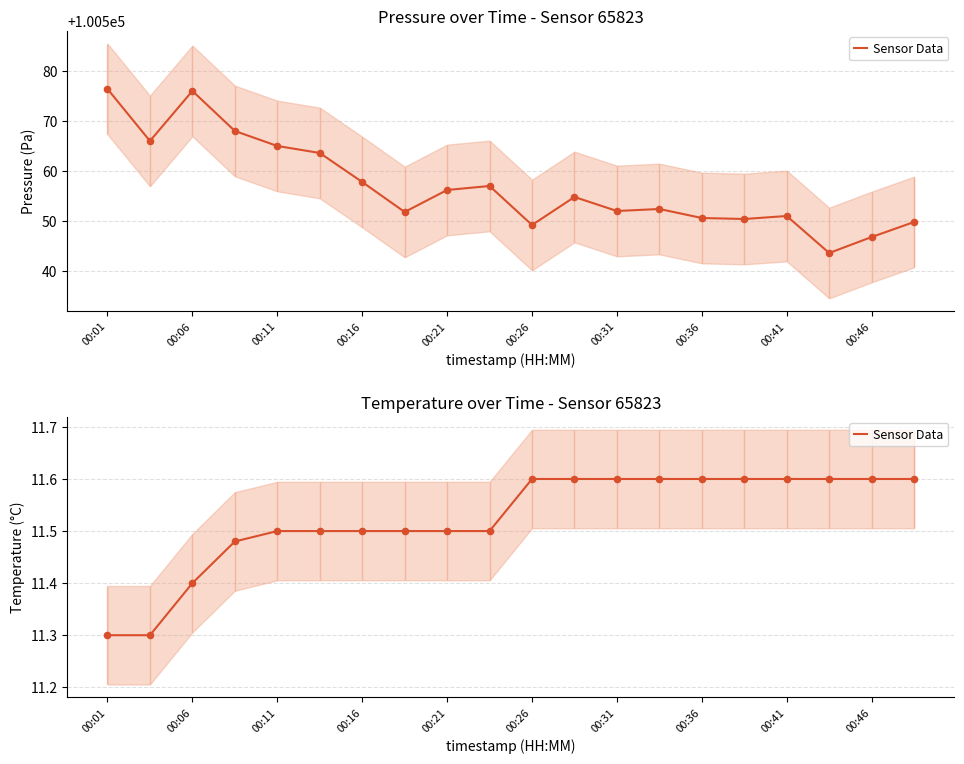

What is the change in value from 00:16 to 17?

+0.1